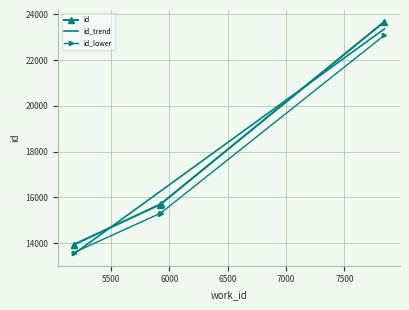

Reading left to right, extract all data points from this chart.

5178=13932	5178=13935	5917=15687	5923=15701	7845=23677